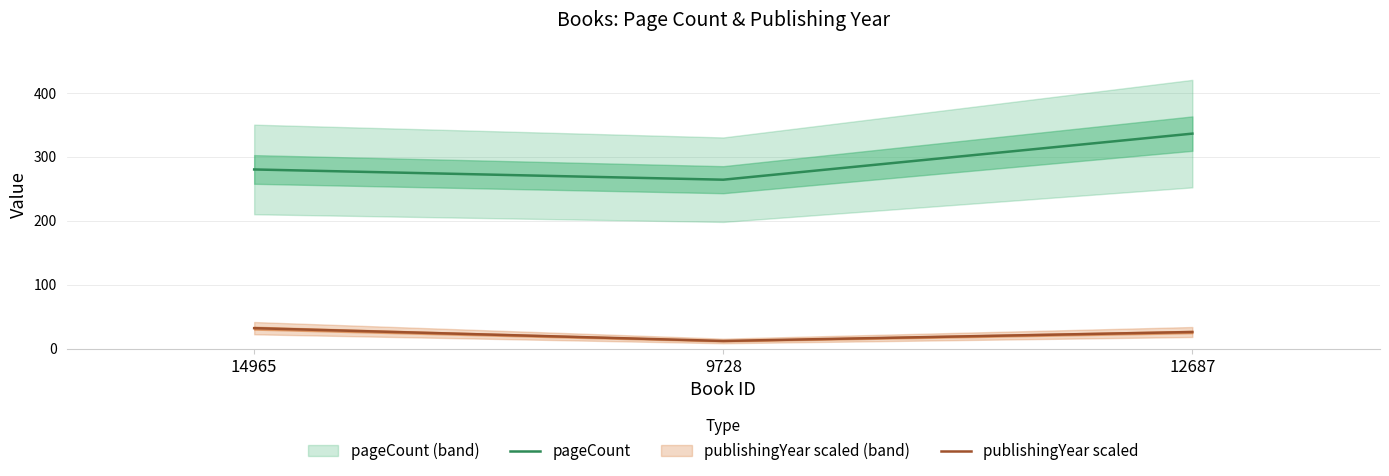

Reading left to right, what are all the values shown in this chart?

pageCount: 14965=280	9728=264	12687=336
publishingYear scaled: 14965=32	9728=12	12687=26